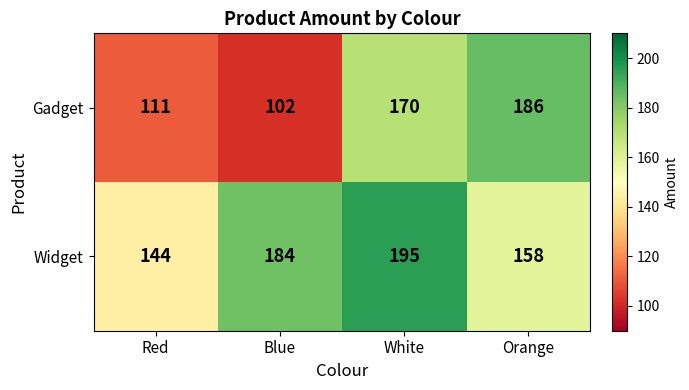

What is the difference between the Widget values at Red and Blue?

40